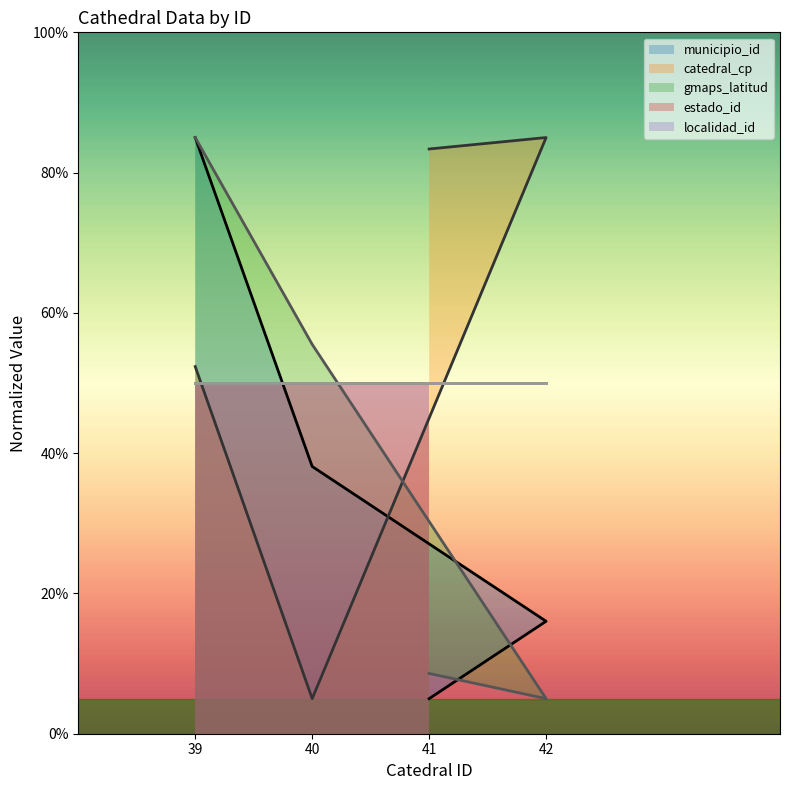

Is the value of municipio_id at 42 greater than the value of catedral_cp at 42?

No